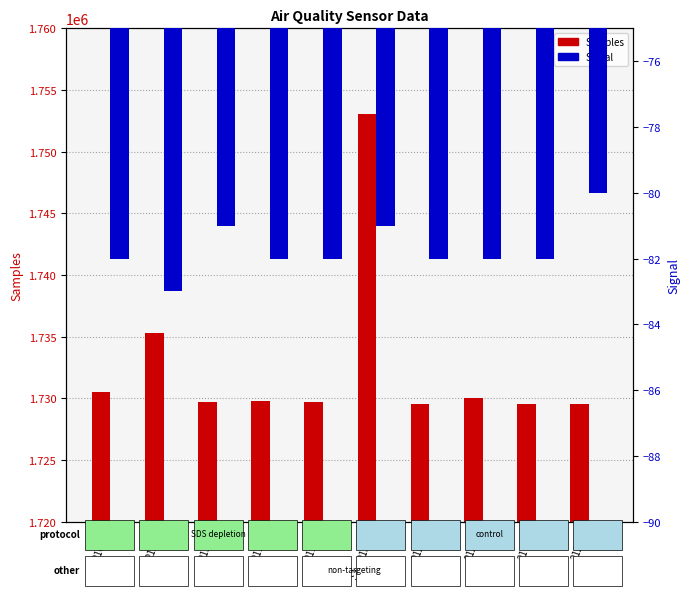

The Signal series shows -81 at 21339. True or false?

True